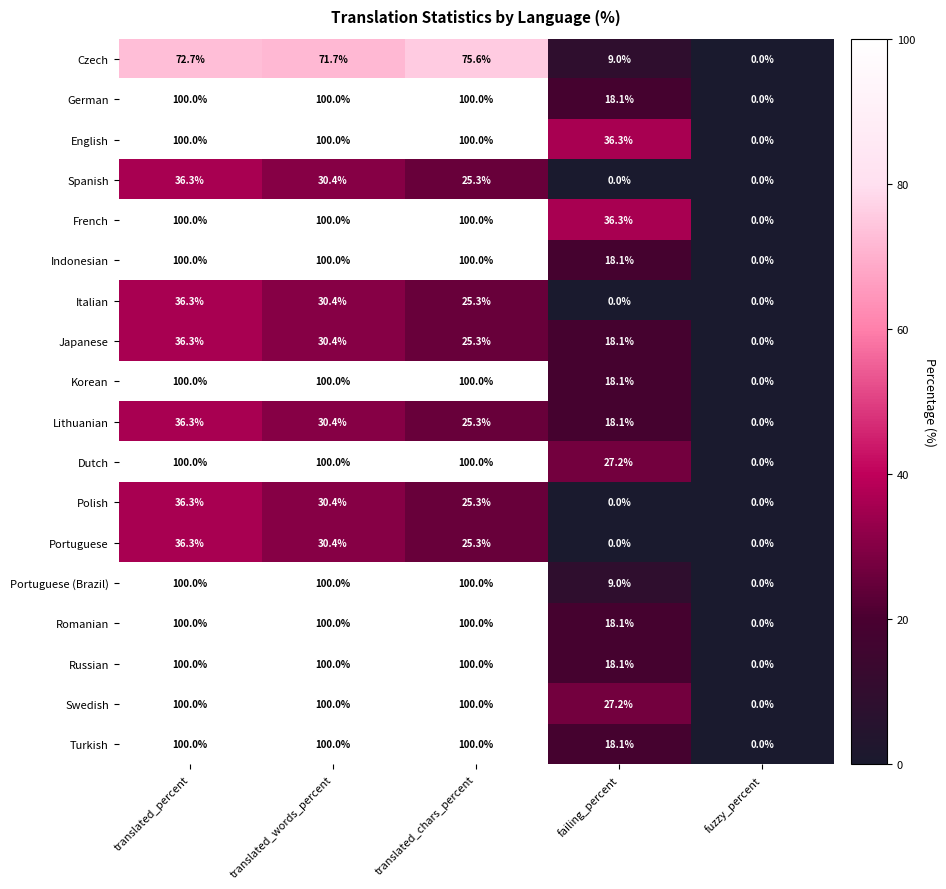

What is the sum of the German values at translated_chars_percent and failing_percent?

118.1